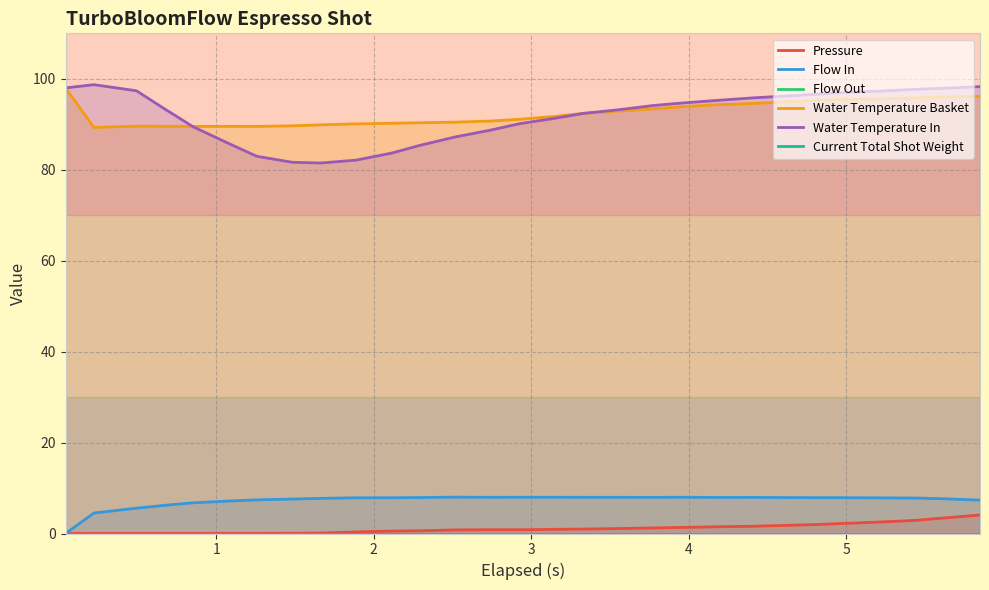

What is the maximum value for Water Temperature Basket?

98.0